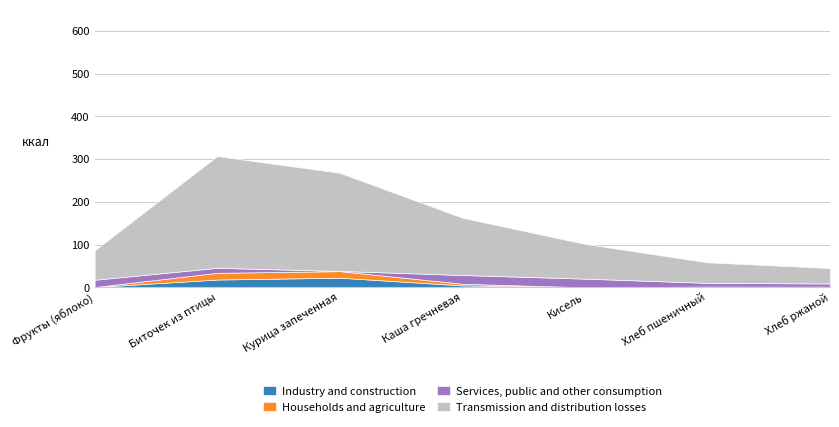

In Transmission and distribution losses, how many points are higher than both neighbors (excluding endpoints)?

1